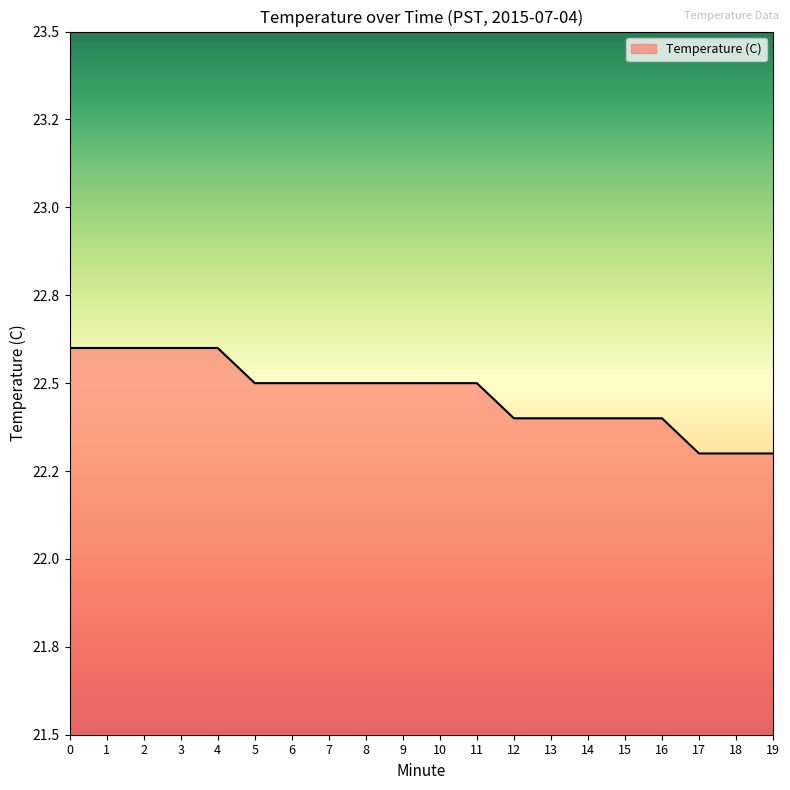

Does the chart have visible grid lines?

No